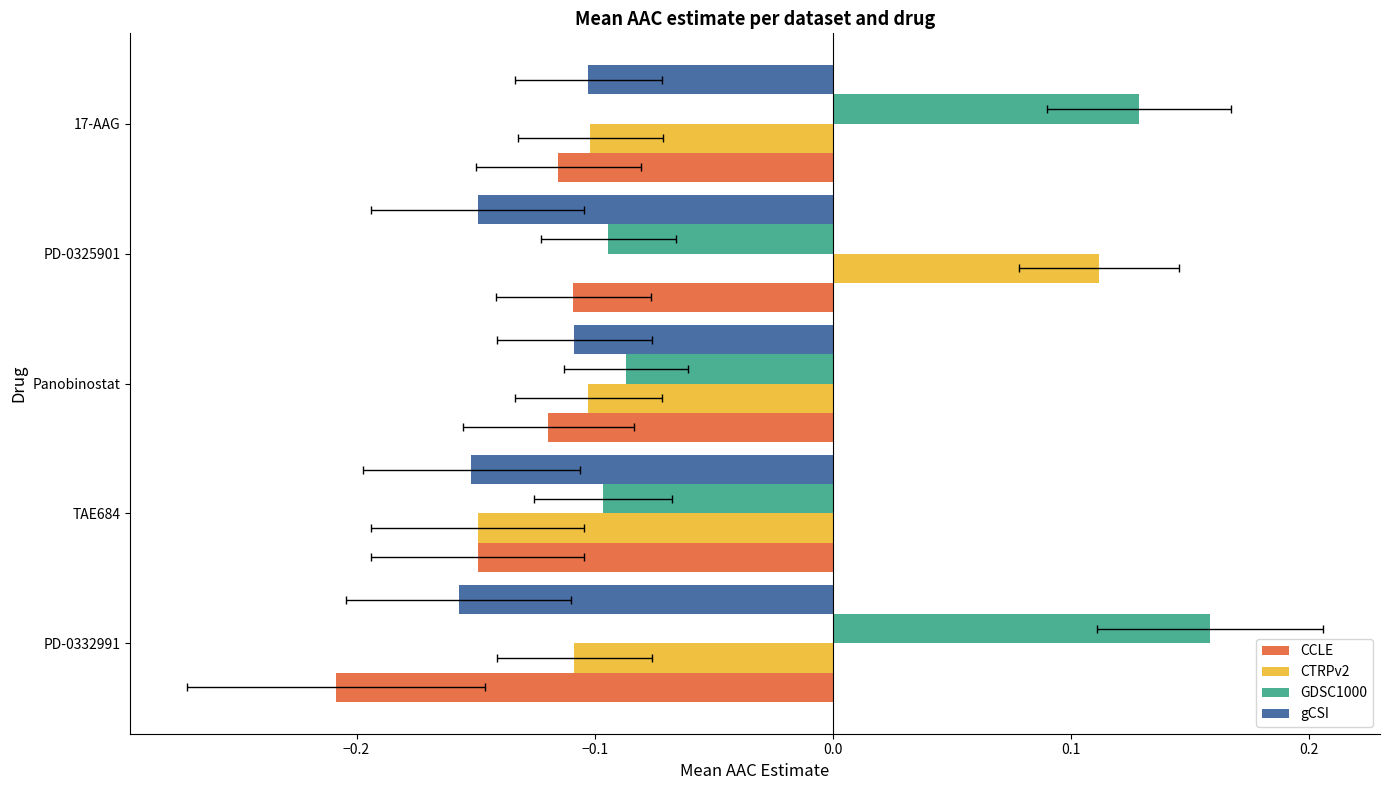

What are all the series names shown in the legend?

CCLE, CTRPv2, GDSC1000, gCSI